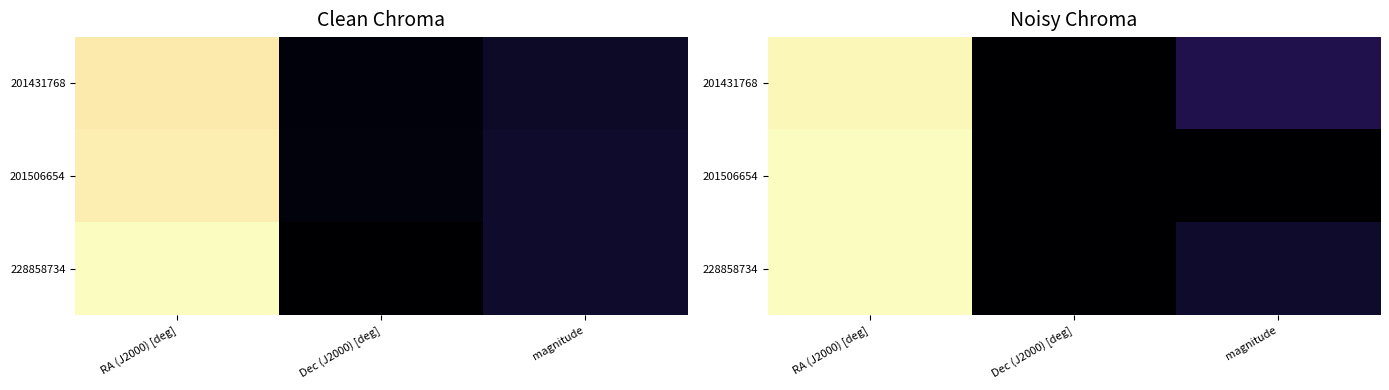

The 201431768 series shows 0.4 at Dec (J2000) [deg]. True or false?

False